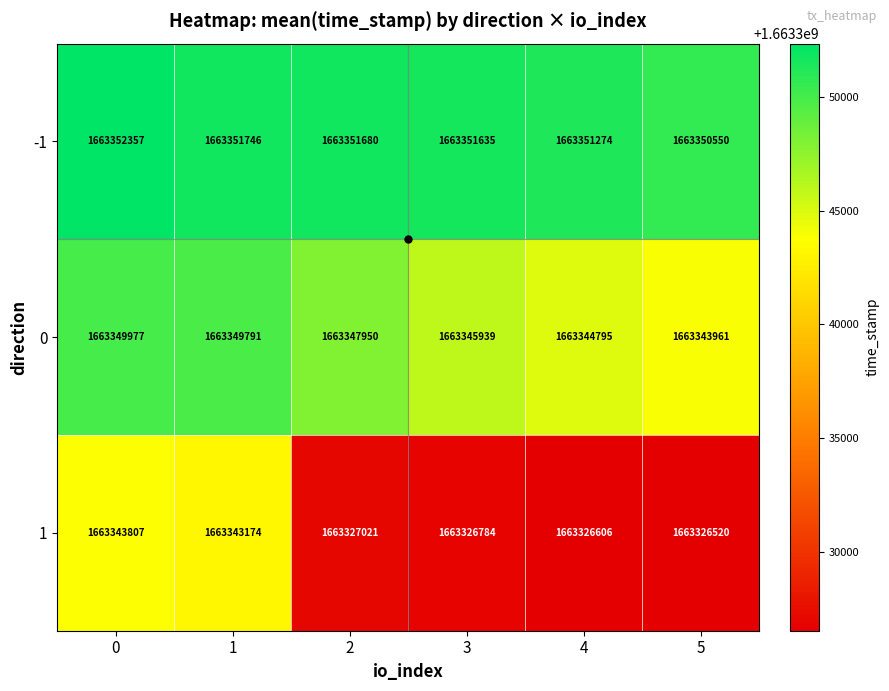

What is the difference between the maximum and minimum values in the 0 series?

6016